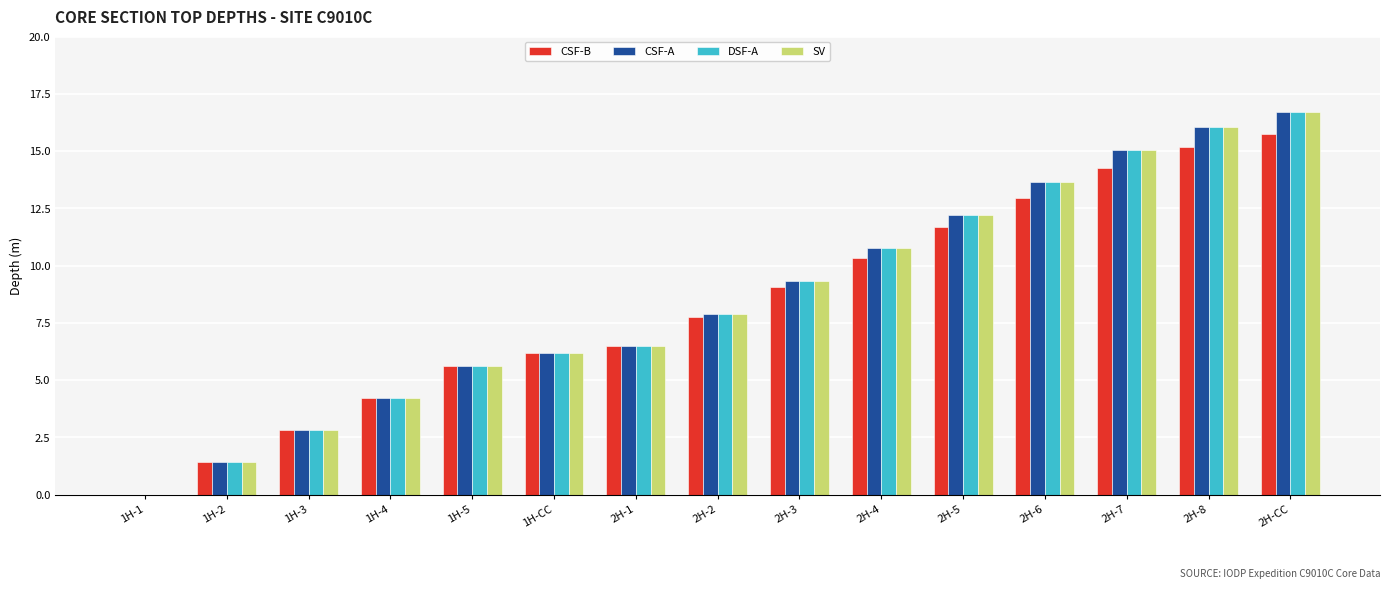

How many groups of bars are there?

15